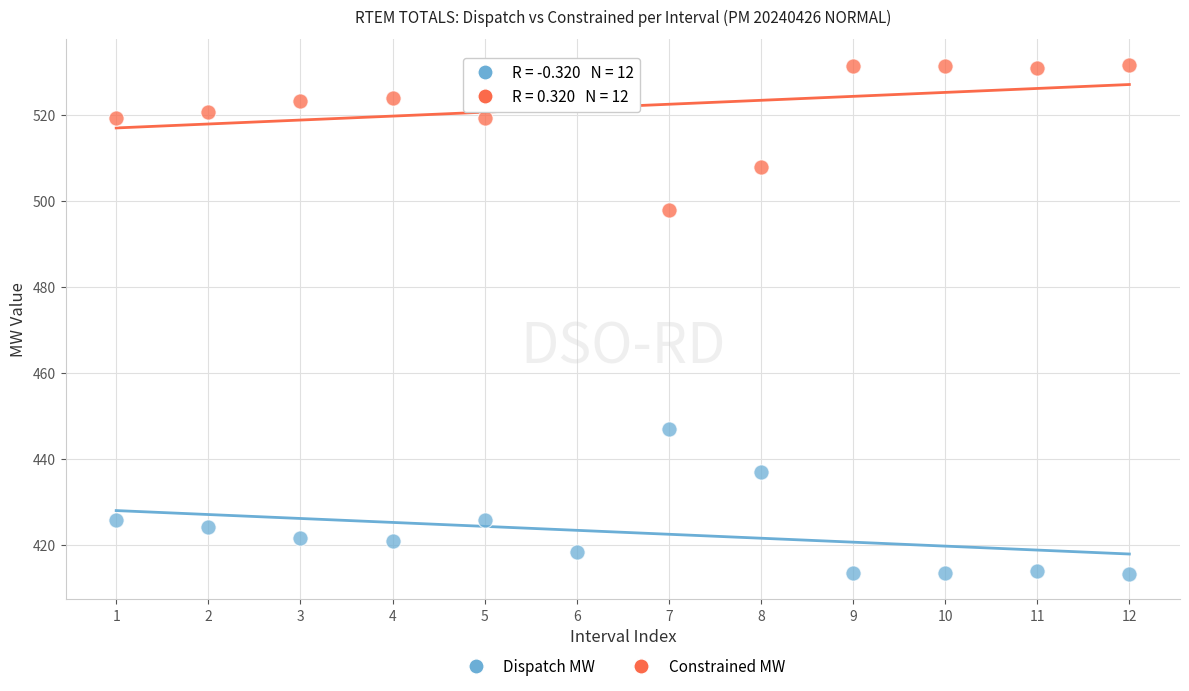

Which series contains the highest Y value?

Constrained MW